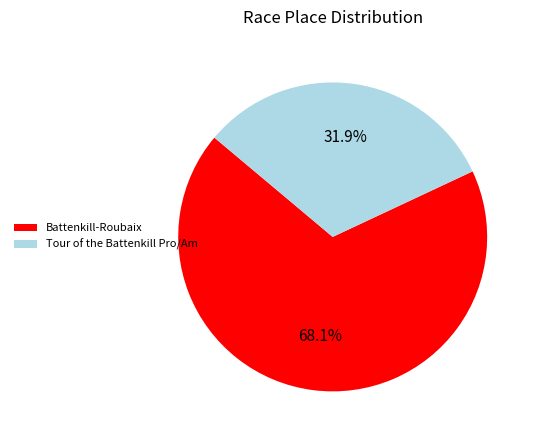

Rank the categories by value from lowest to highest.

Tour of the Battenkill Pro/Am, Battenkill-Roubaix